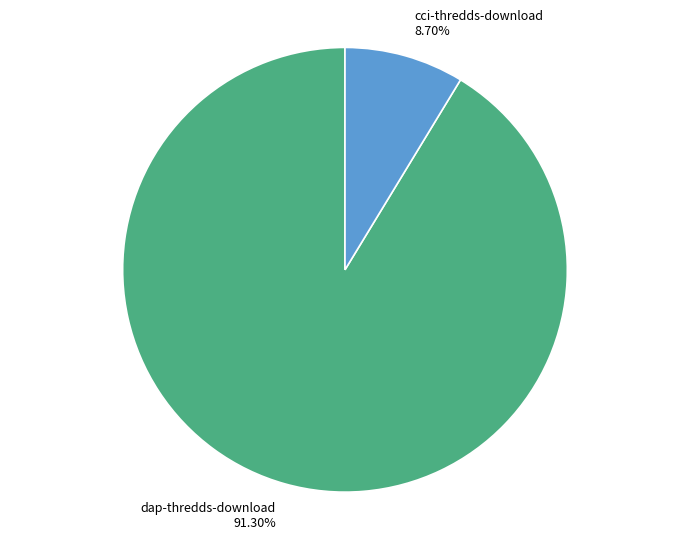

To the nearest percent, what percentage of the pie is dap-thredds-download?

91%